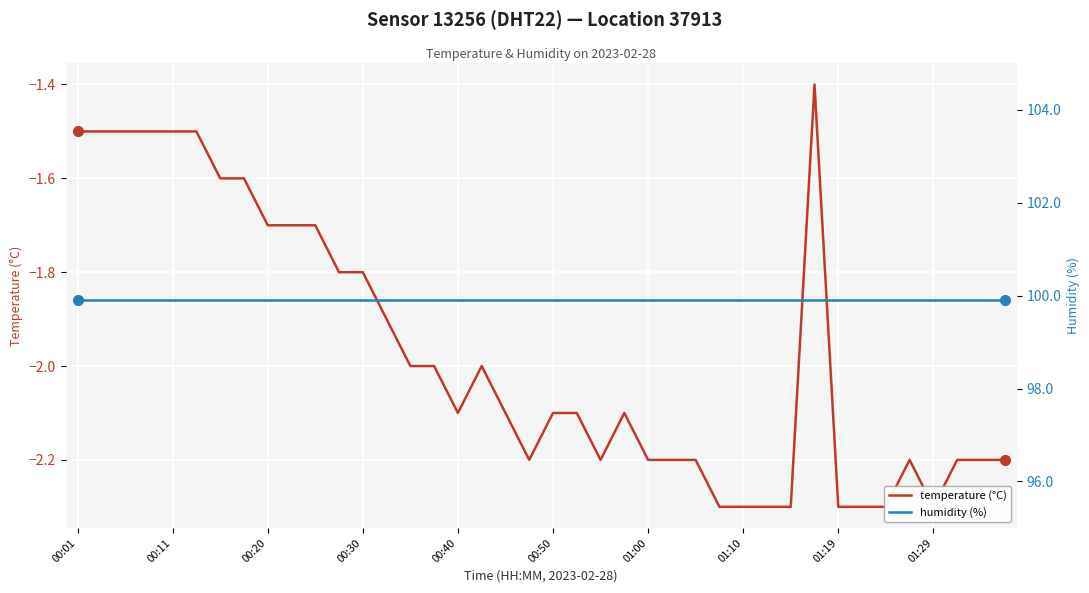

Is the value of humidity (%) at 01:10 greater than the value of temperature (°C) at 12?

Yes